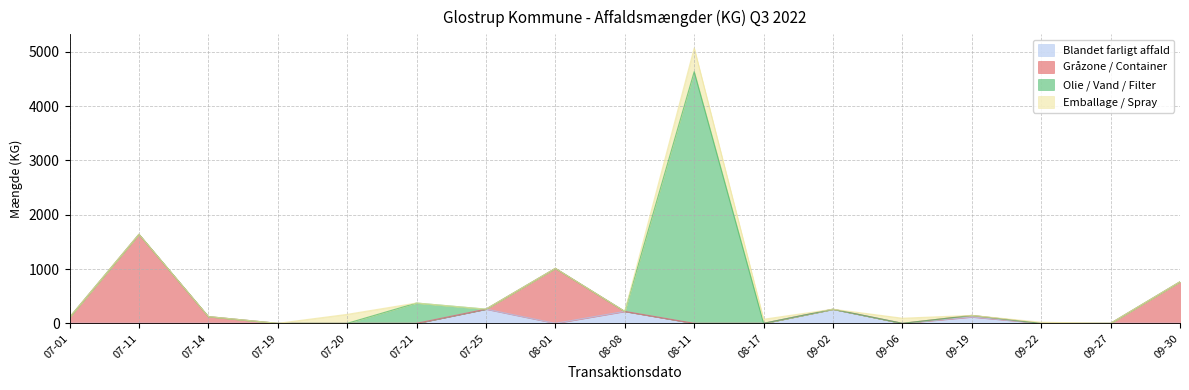

What is the sum of the Gråzone / Container values at 2022-07-14 and 2022-08-01?

1136